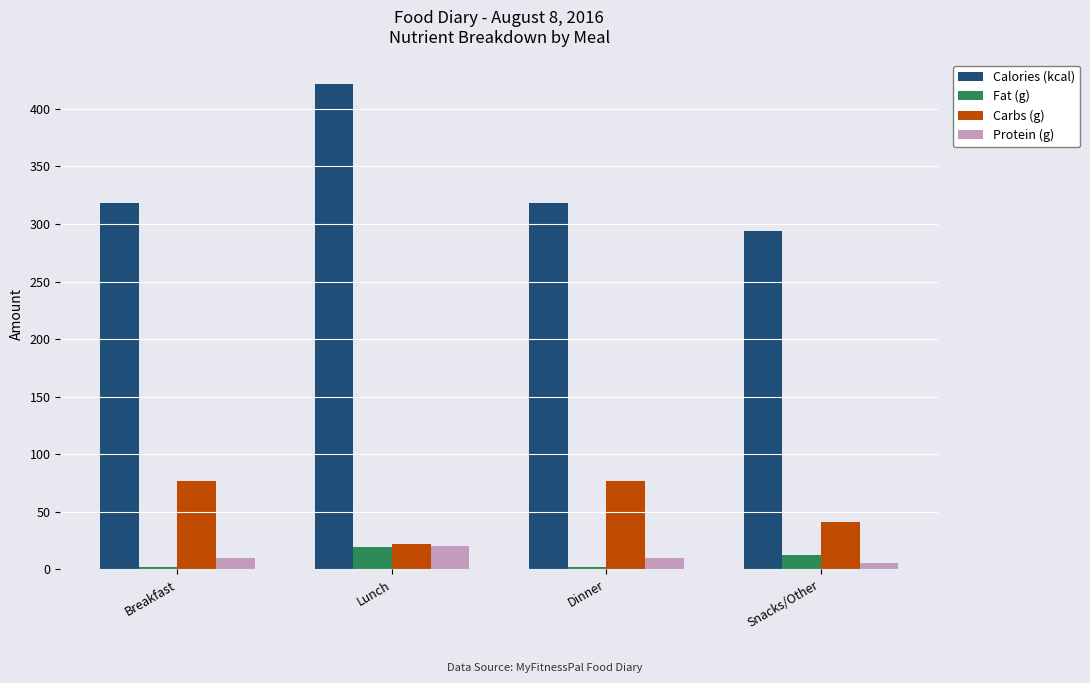

At which category is the sum across all series the highest?

Lunch